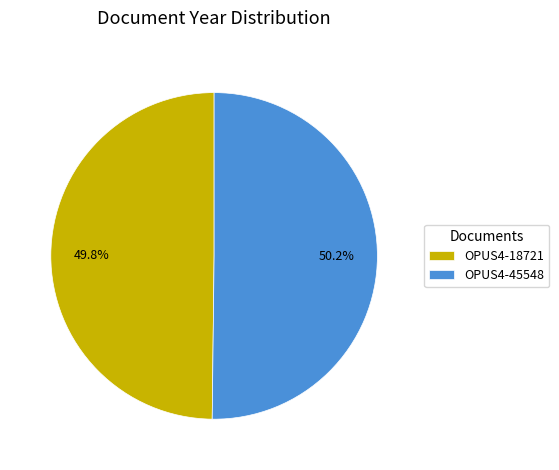

Is it true that OPUS4-45548 is 44% of the pie?

False